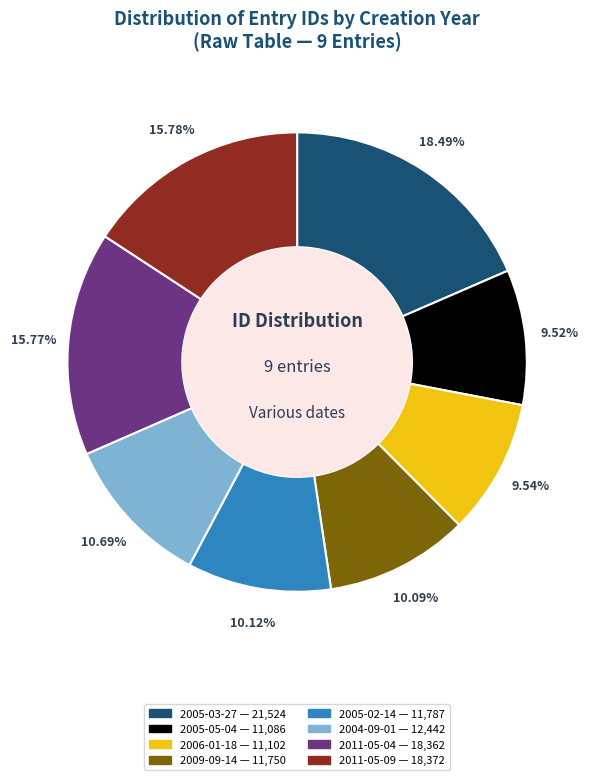

Does any single category account for the majority?

No